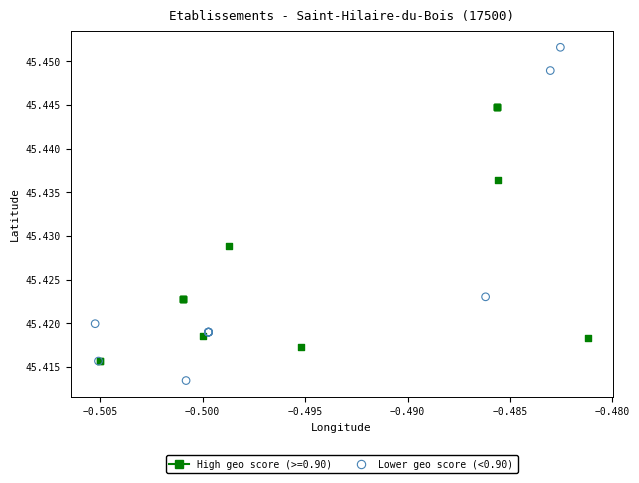

Which series has the widest spread of Y values?

Lower geo score (<0.90)